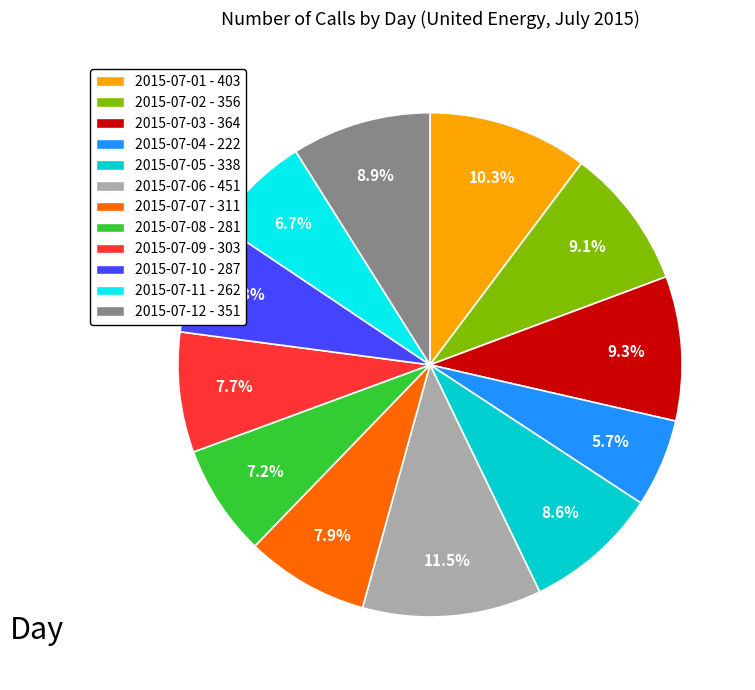

Does 2015-07-11 account for over 50% of the chart?

No